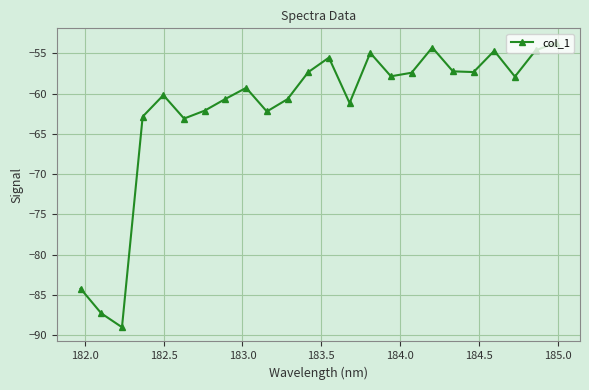

What is the minimum value shown in the chart?

-89.0